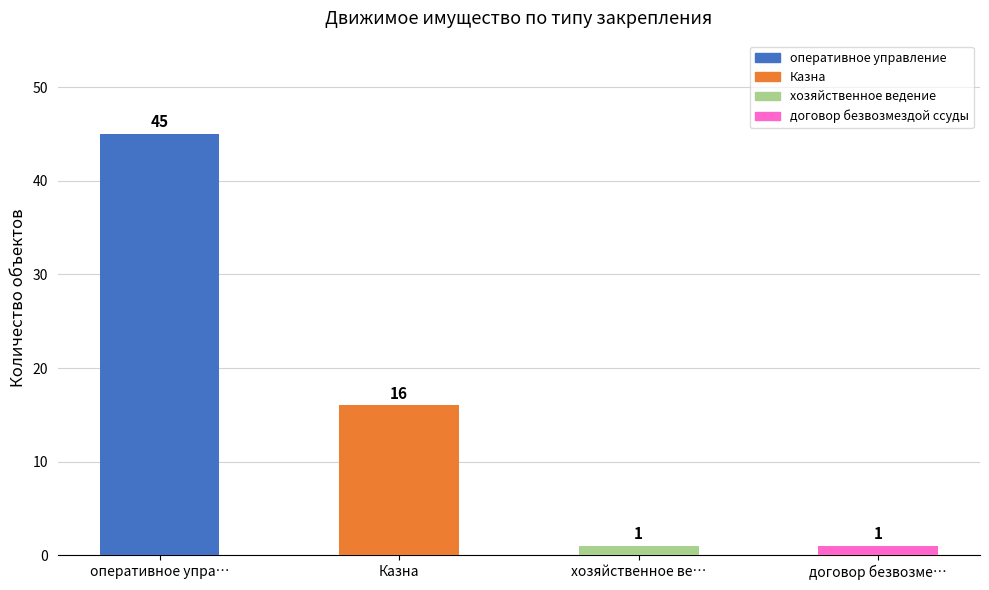

Reading left to right, transcribe all the data shown in this chart.

45	16	1	1